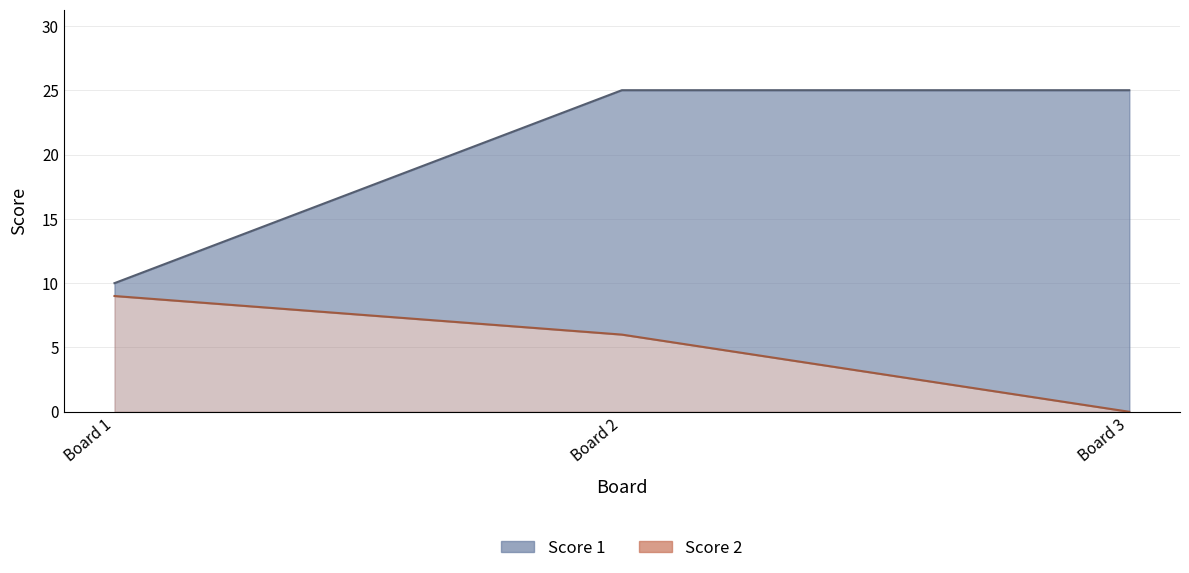

What is the difference between the maximum and minimum values in the Score 2 series?

9